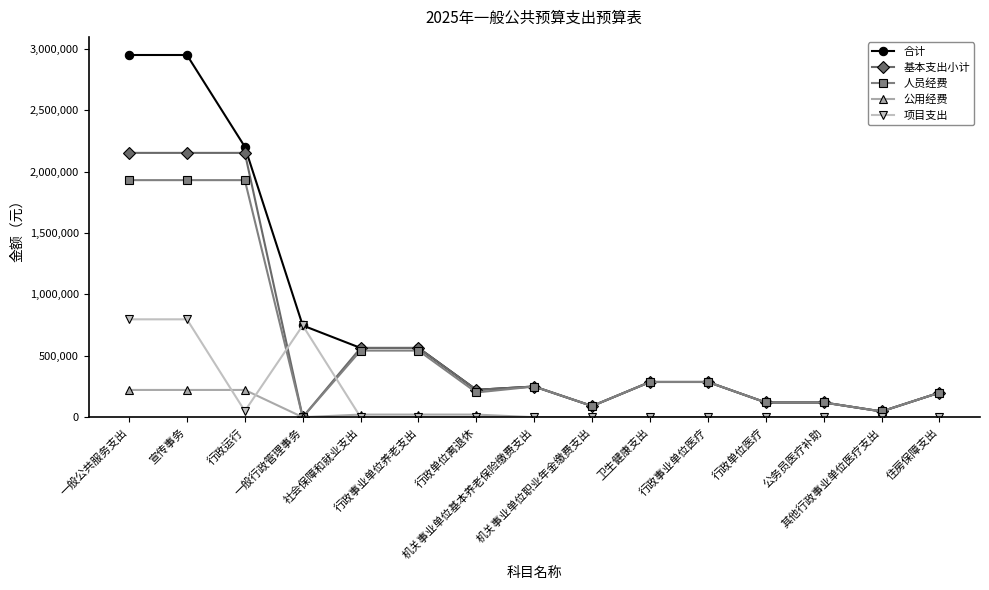

Which series has the largest range (max minus min)?

合计